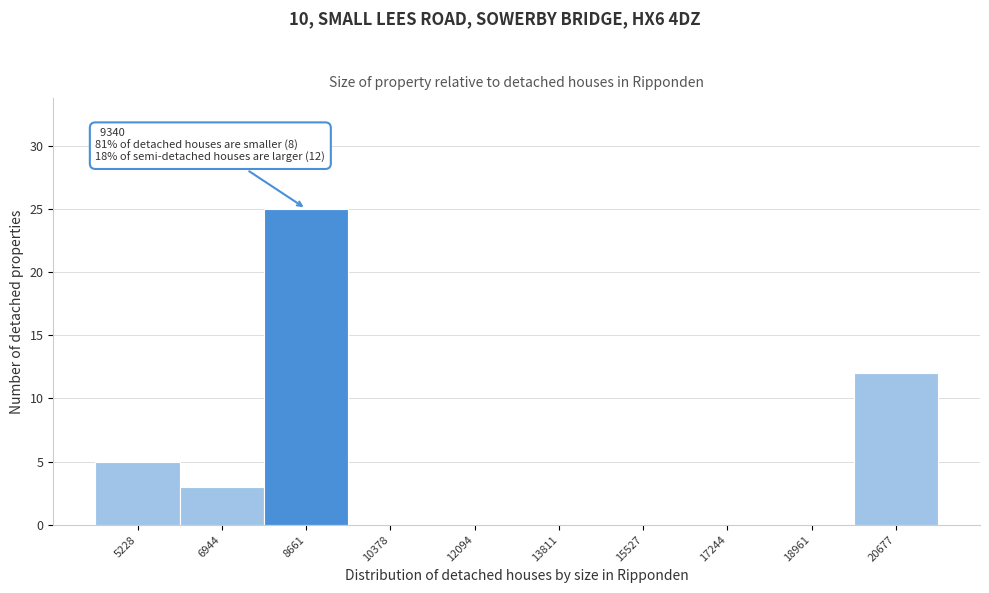

Over which range of the x-axis is the bar tallest?

7800 to 9600